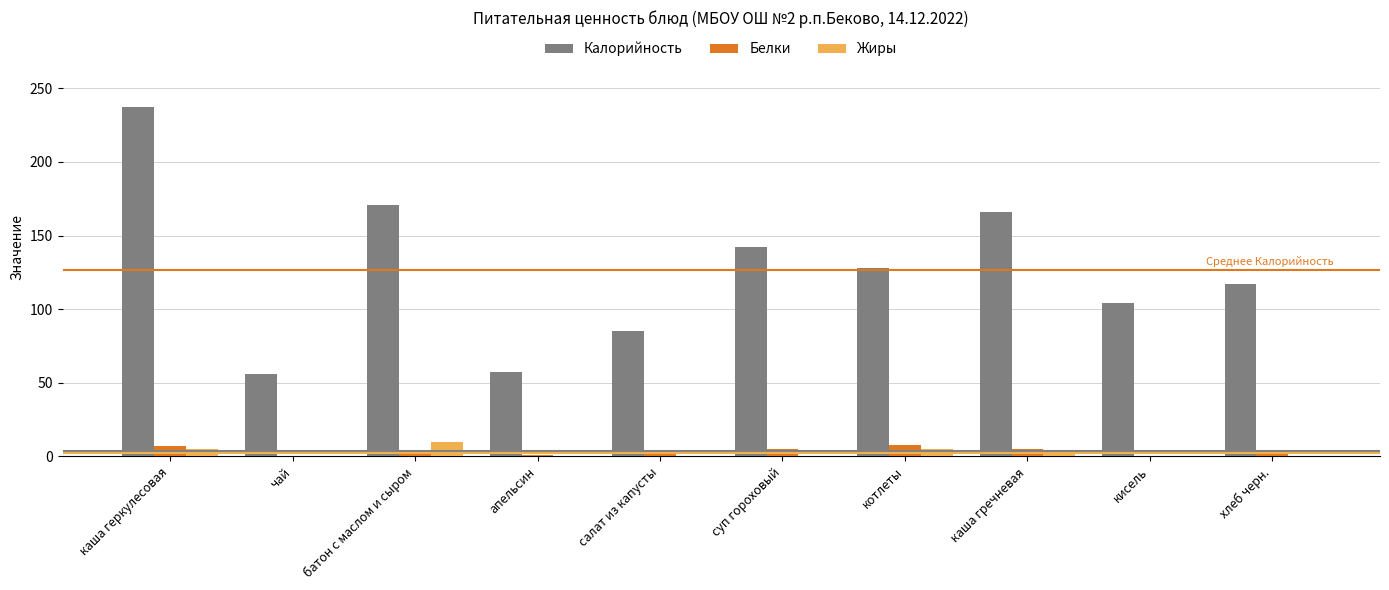

Is it true that Белки equals 5 at суп гороховый?

True